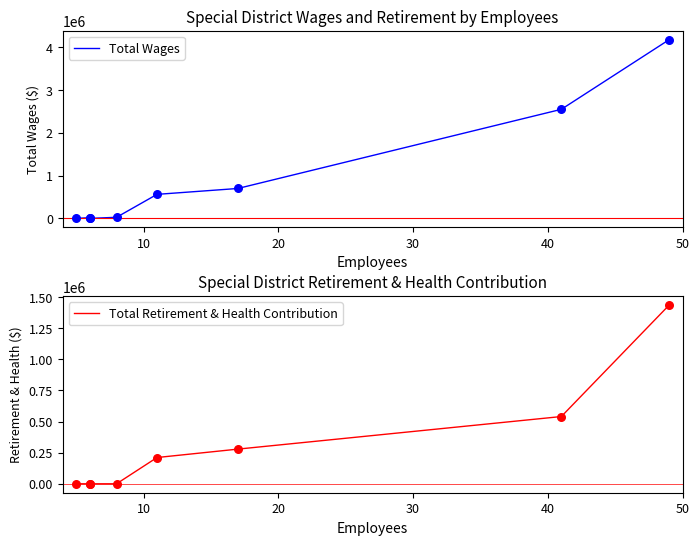

Which series contains the highest Y value?

Total Wages